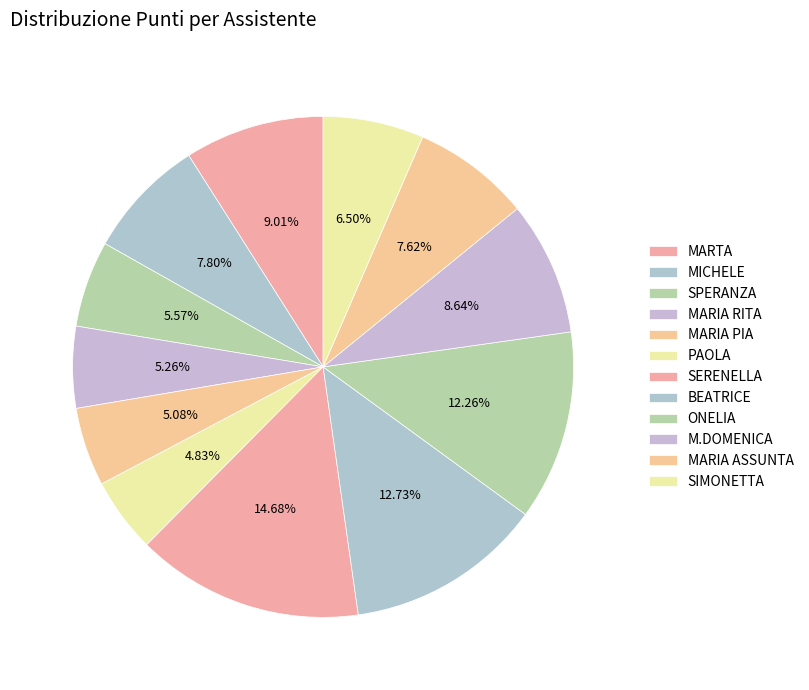

Rank the categories by value from highest to lowest.

SERENELLA, BEATRICE, ONELIA, MARTA, M.DOMENICA, MICHELE, MARIA ASSUNTA, SIMONETTA, SPERANZA, MARIA RITA, MARIA PIA, PAOLA